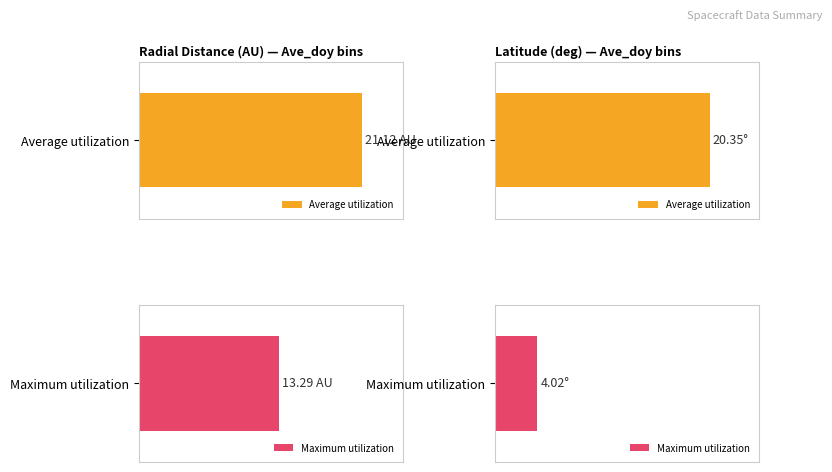

Which series has the widest spread of values?

Maximum utilization